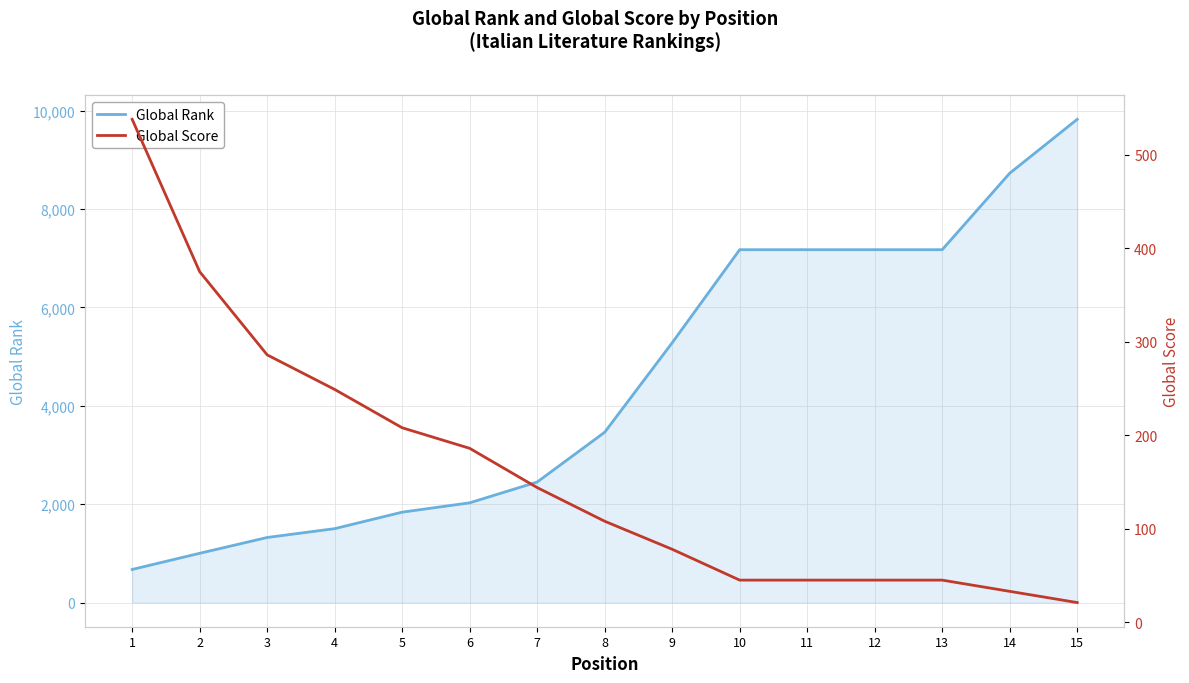

What is the minimum value shown in the chart?

21